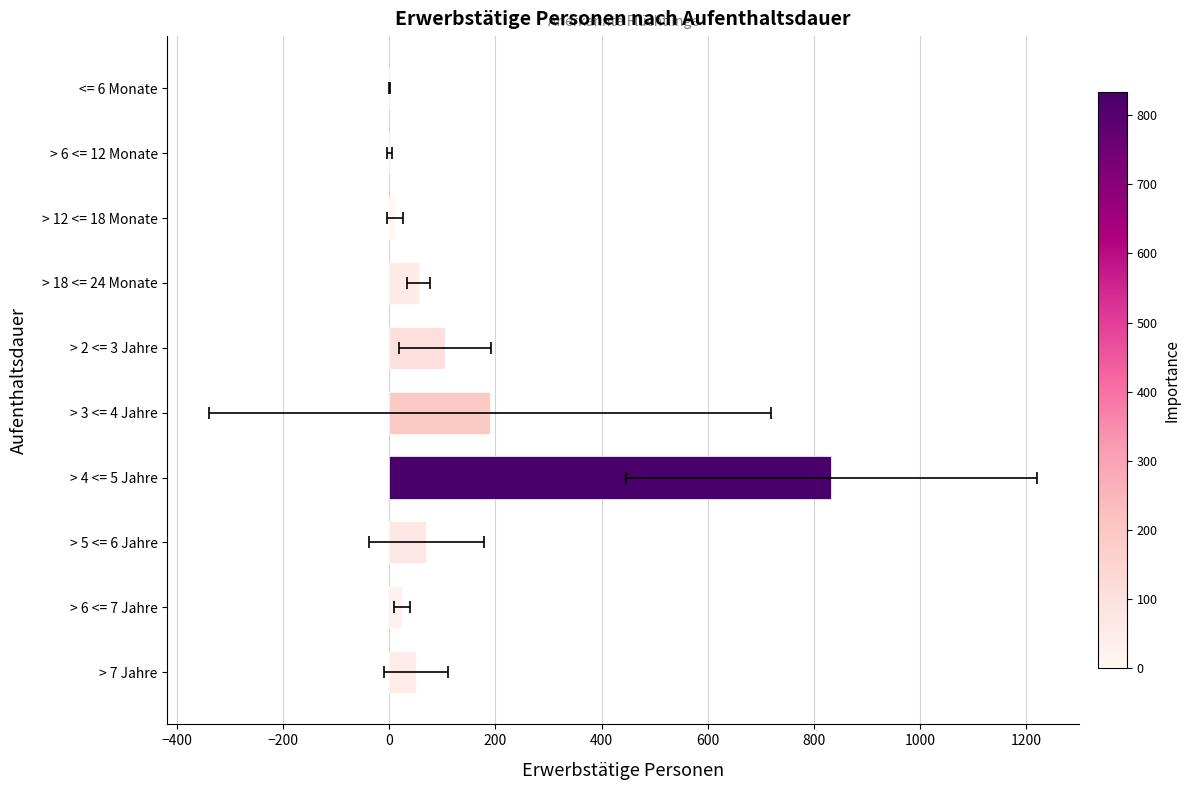

Are the bars horizontal?

Yes